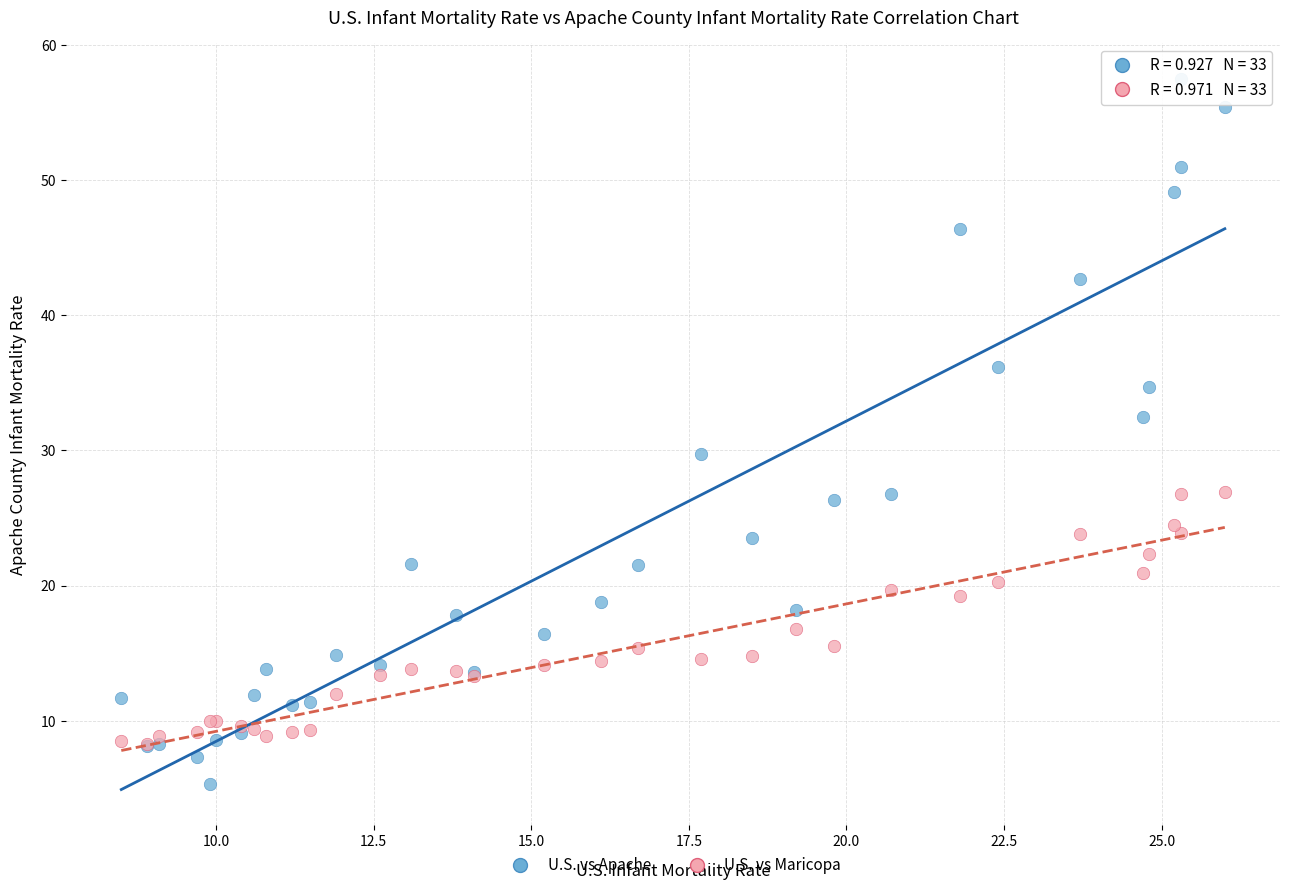

Which series contains the highest Y value?

U.S. vs Apache